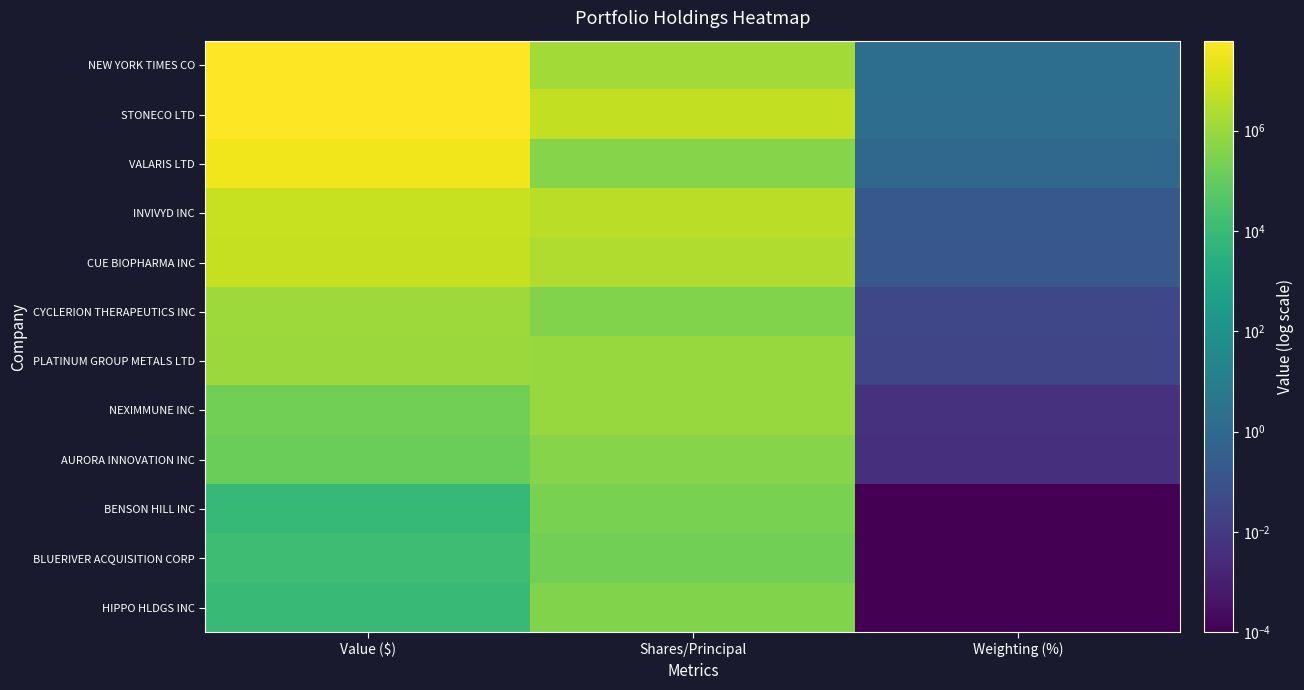

Which series has the largest total across all categories?

NEW YORK TIMES CO